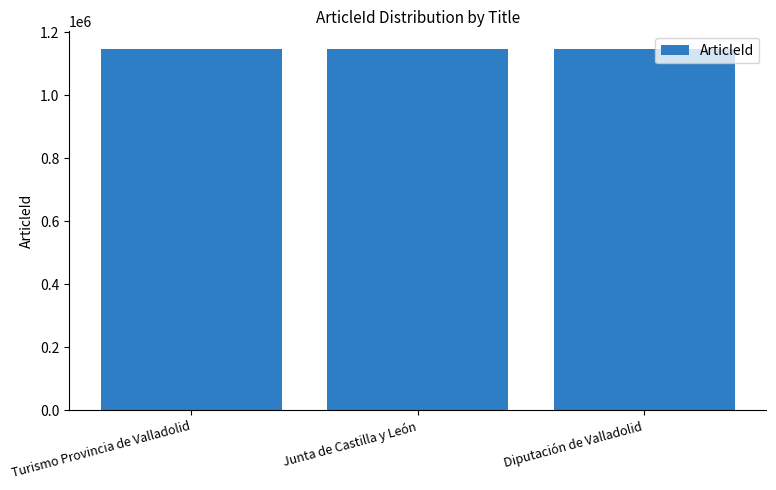

What is the minimum value shown in the chart?

1145201